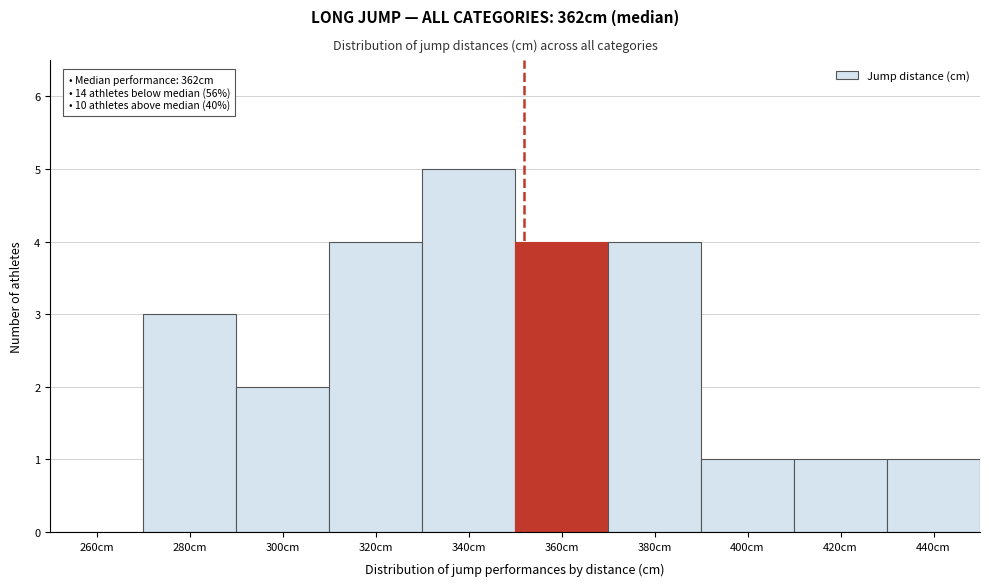

Reading left to right, list all the values displayed in this chart.

260cm=0	280cm=3	300cm=2	320cm=4	340cm=5	360cm=4	380cm=4	400cm=1	420cm=1	440cm=1